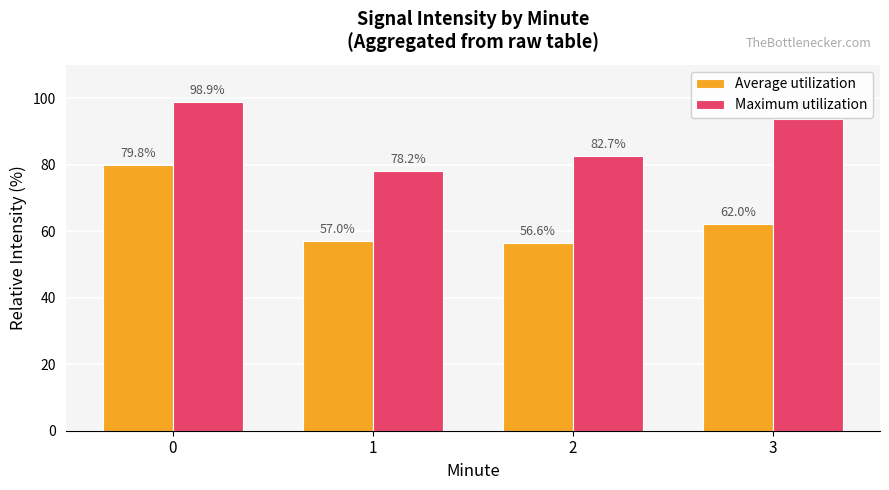

What is the value of the Average utilization bar at the 4th from the left?

62.0